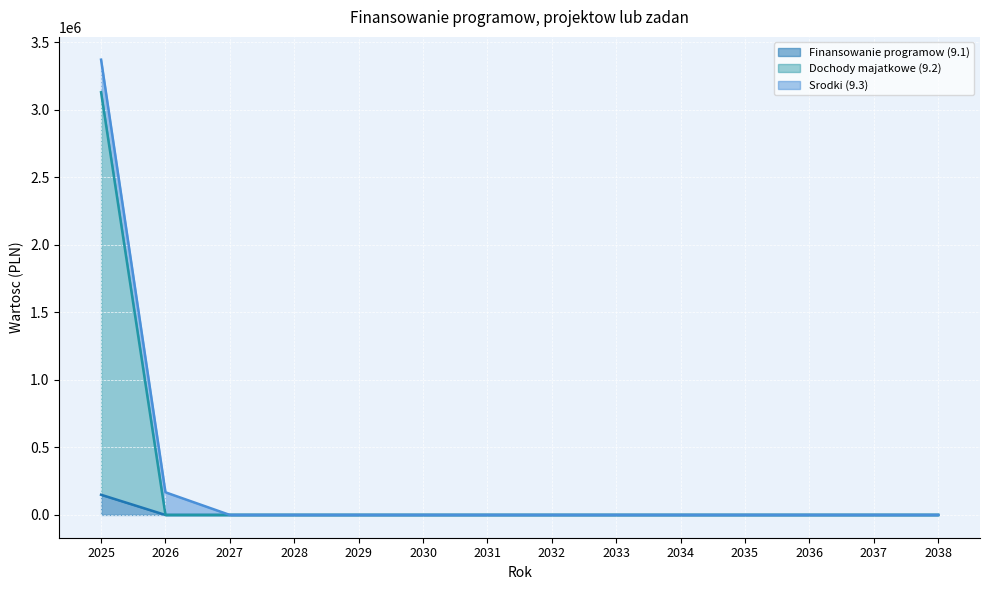

At which label does Finansowanie programow (9.1) reach its minimum?

2026